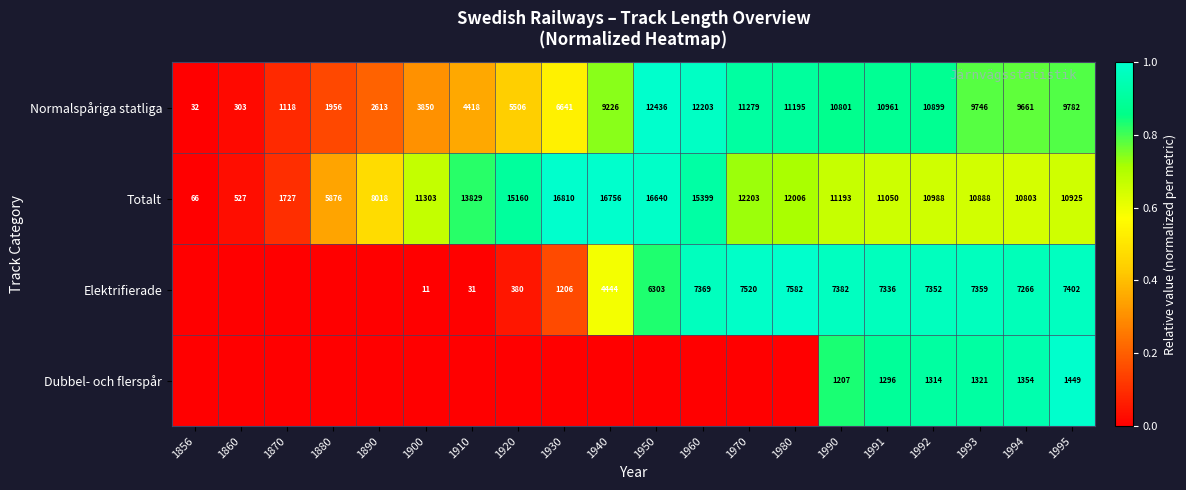

What is the spread (max minus min) of values at 1993?

9567